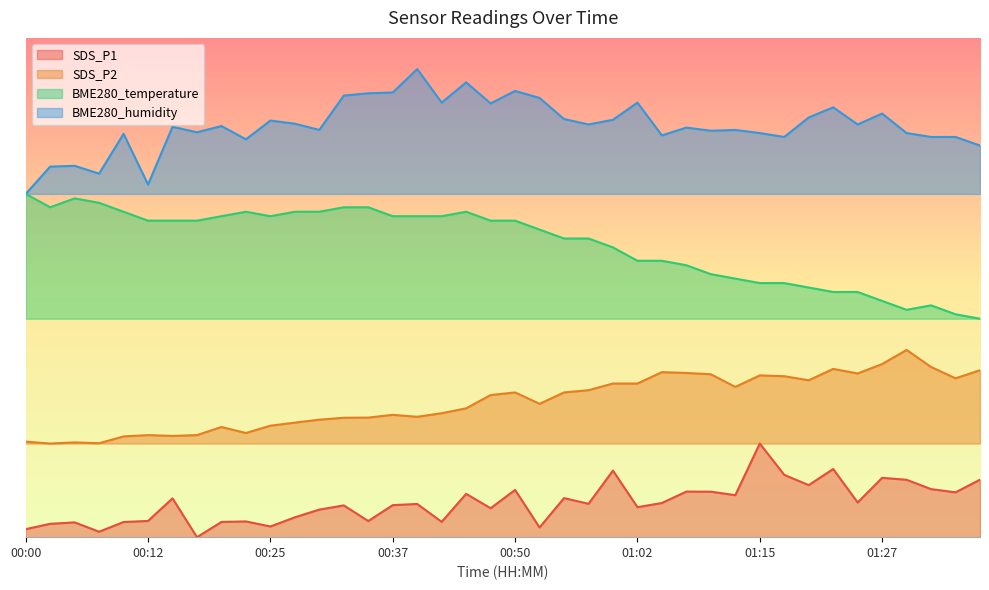

How many lines are shown in the chart?

4